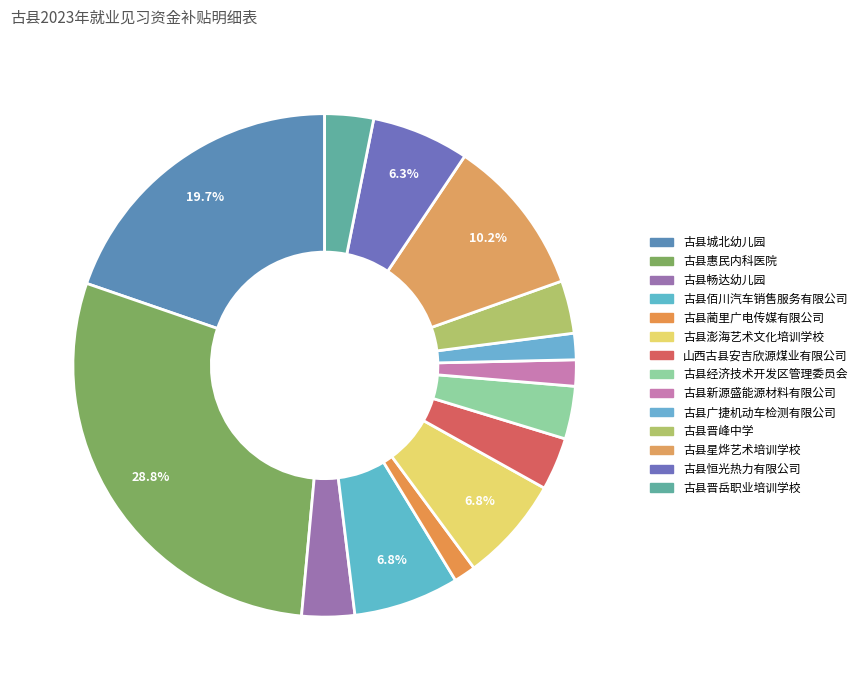

To the nearest percent, what portion does 古县星烨艺术培训学校 represent?

10%